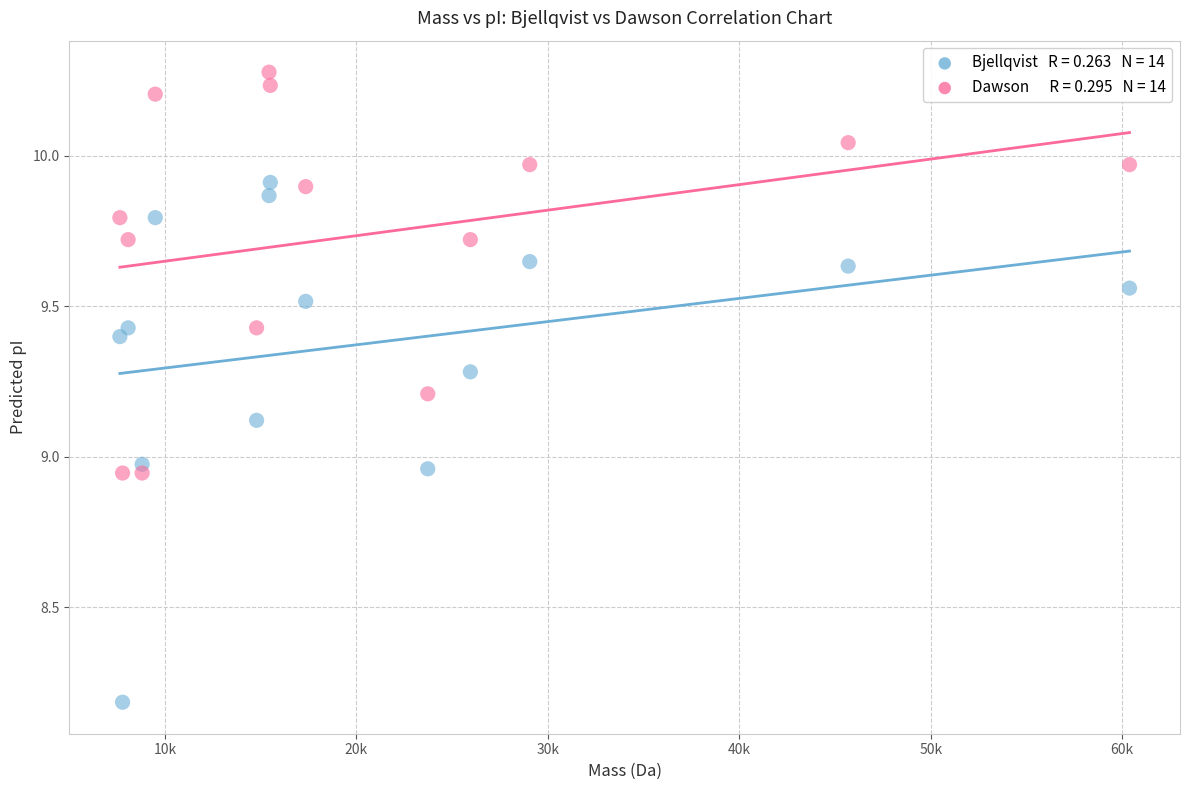

Across all data points, what is the range of Y values (max minus min)?

2.1